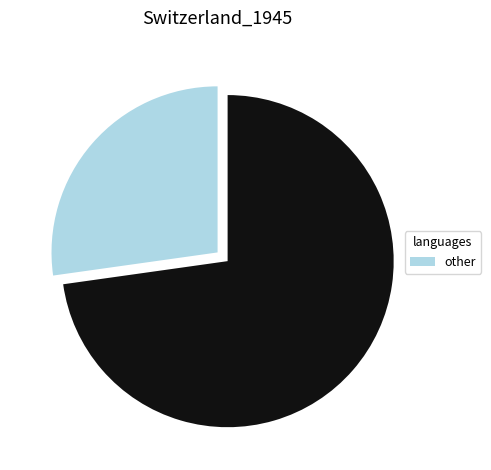

Count the number of slices in the pie.

2